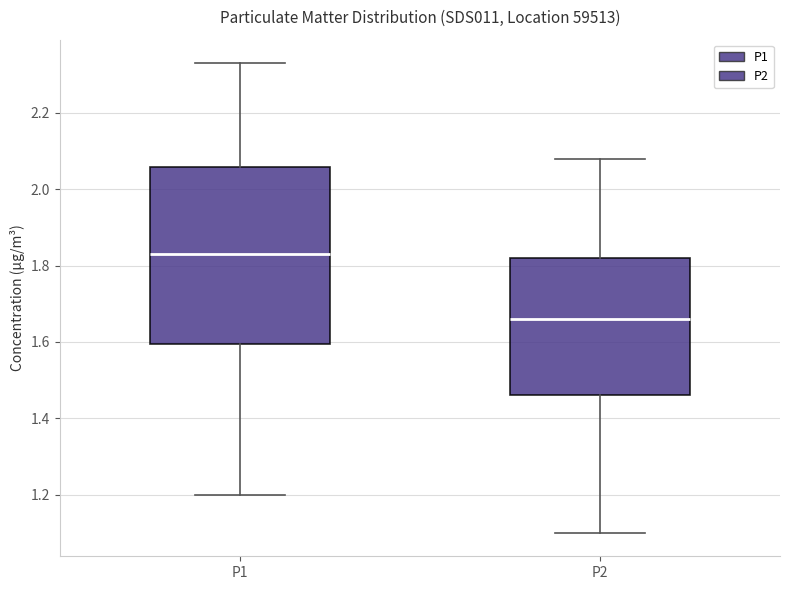

Where is the upper edge of the box for P2 on the y-axis? The values are not printed on the chart, so give them approximately, as read against the axis.

1.82